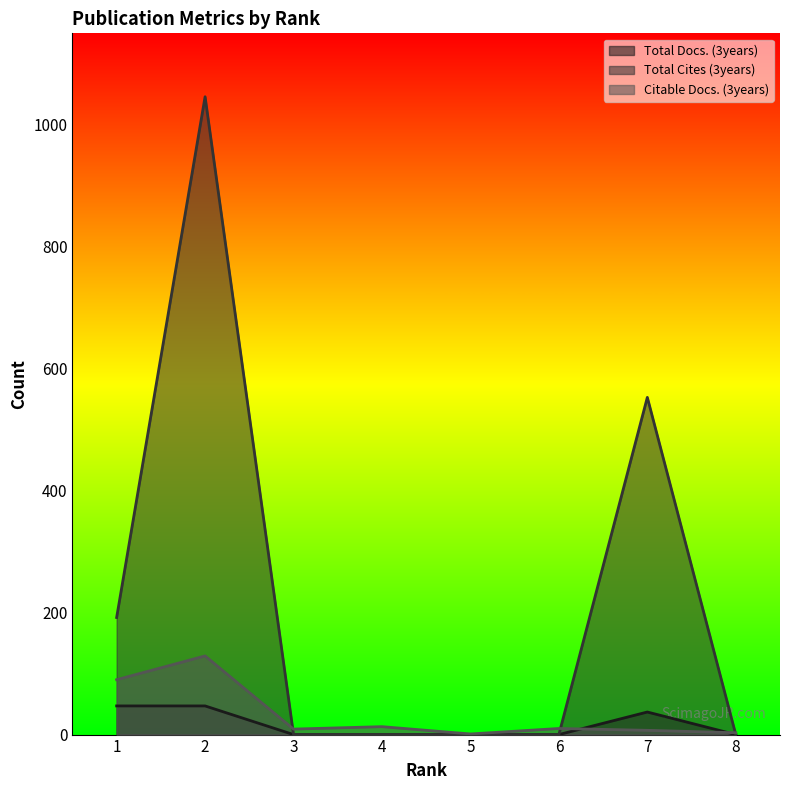

Does the chart have visible grid lines?

No